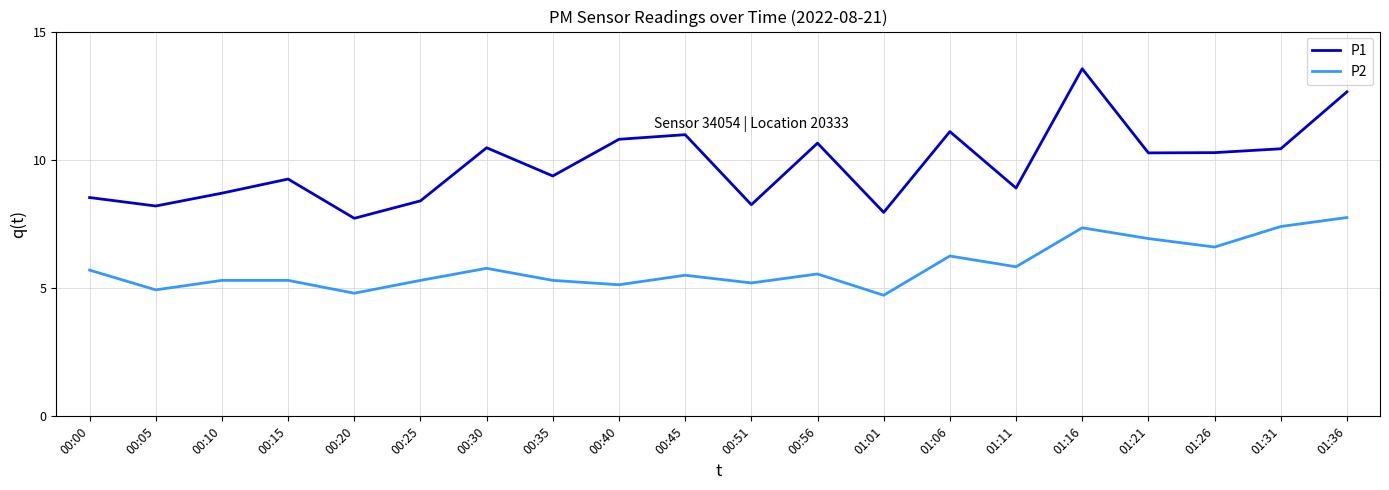

At which label does P1 first exceed 10?

00:30